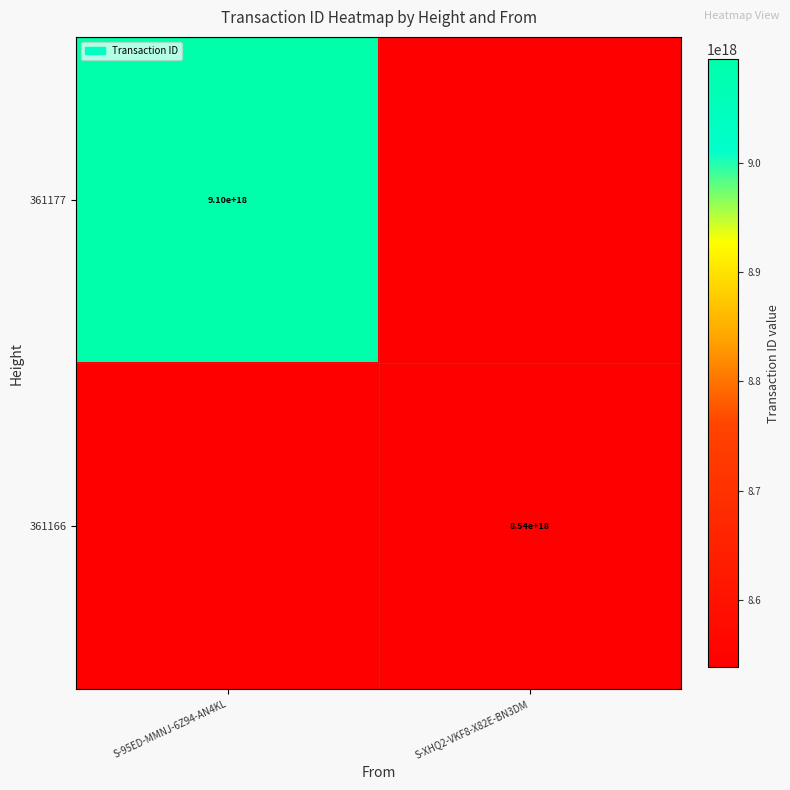

Is the value of 361177 at S-95ED-MMNJ-6Z94-AN4KL greater than the value of 361166 at S-XHQ2-VKF8-X82E-BN3DM?

Yes